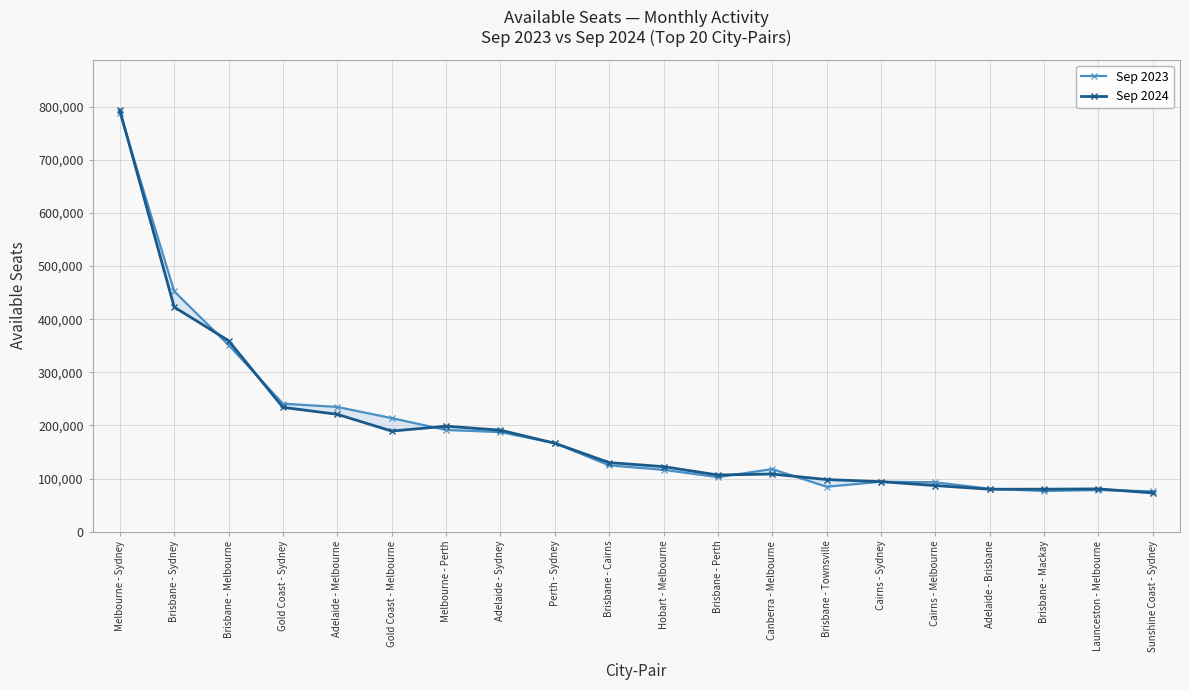

Which series has the largest total across all categories?

Sep 2023